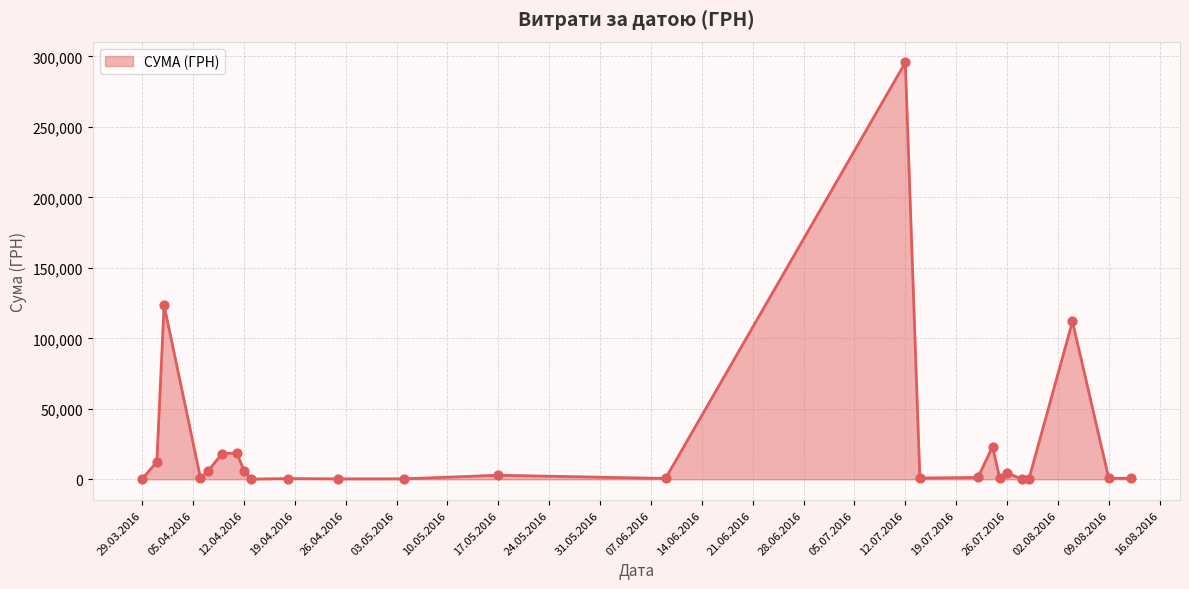

What is the difference between the maximum and minimum values?

295540.8